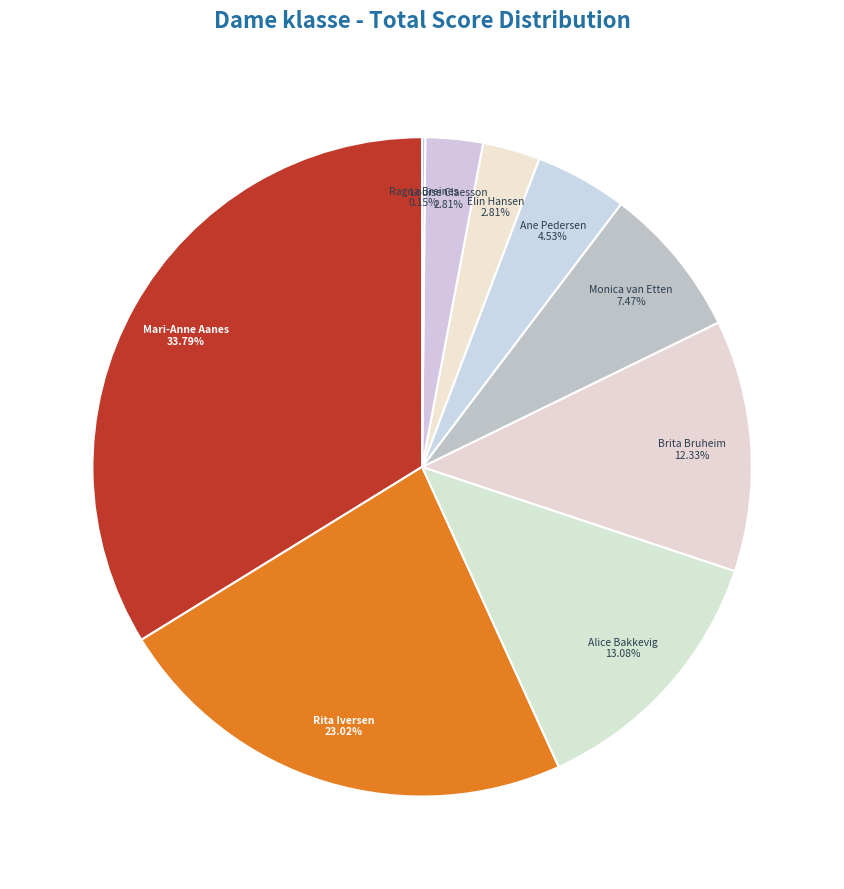

What is the largest slice in the pie chart?

Mari-Anne Aanes